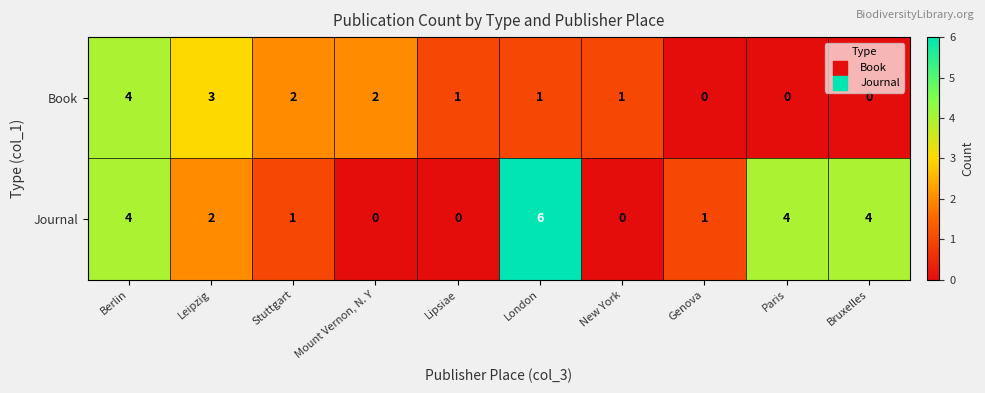

What is the total value across all series at Stuttgart?

3